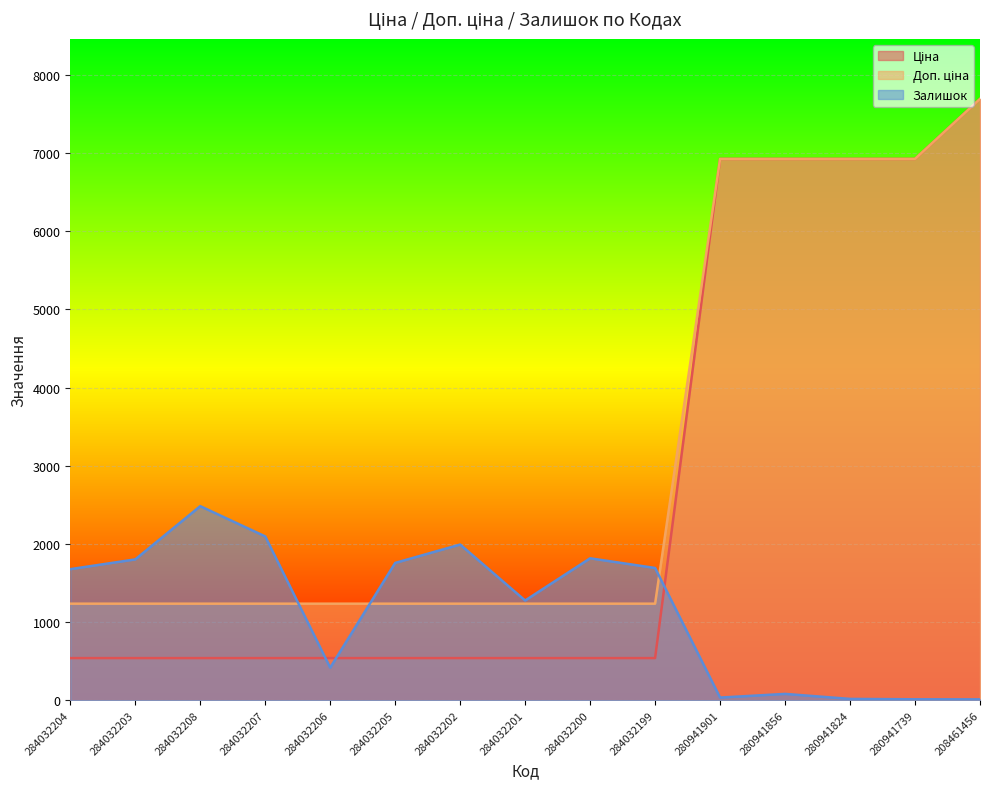

Which category has the lowest value across all series?

208461456